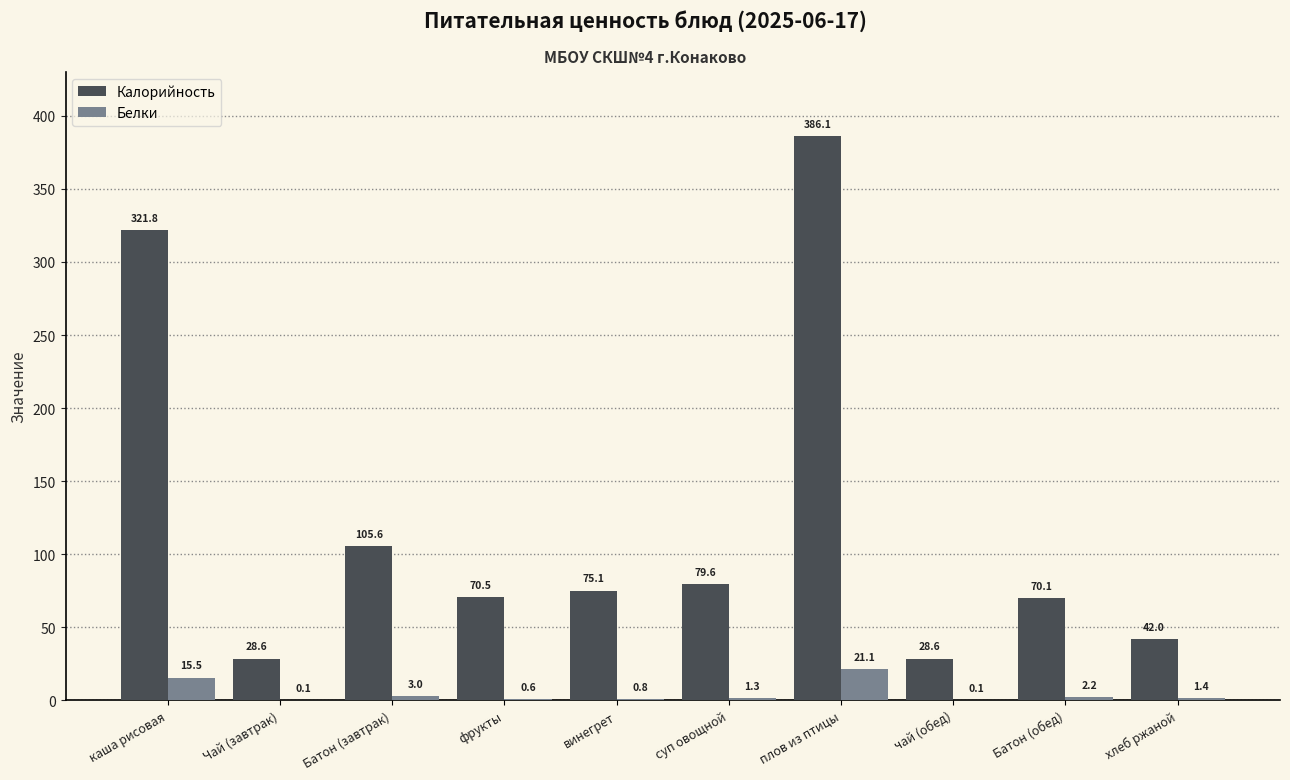

Where is Калорийность nearest to the value 207?

Батон (завтрак)